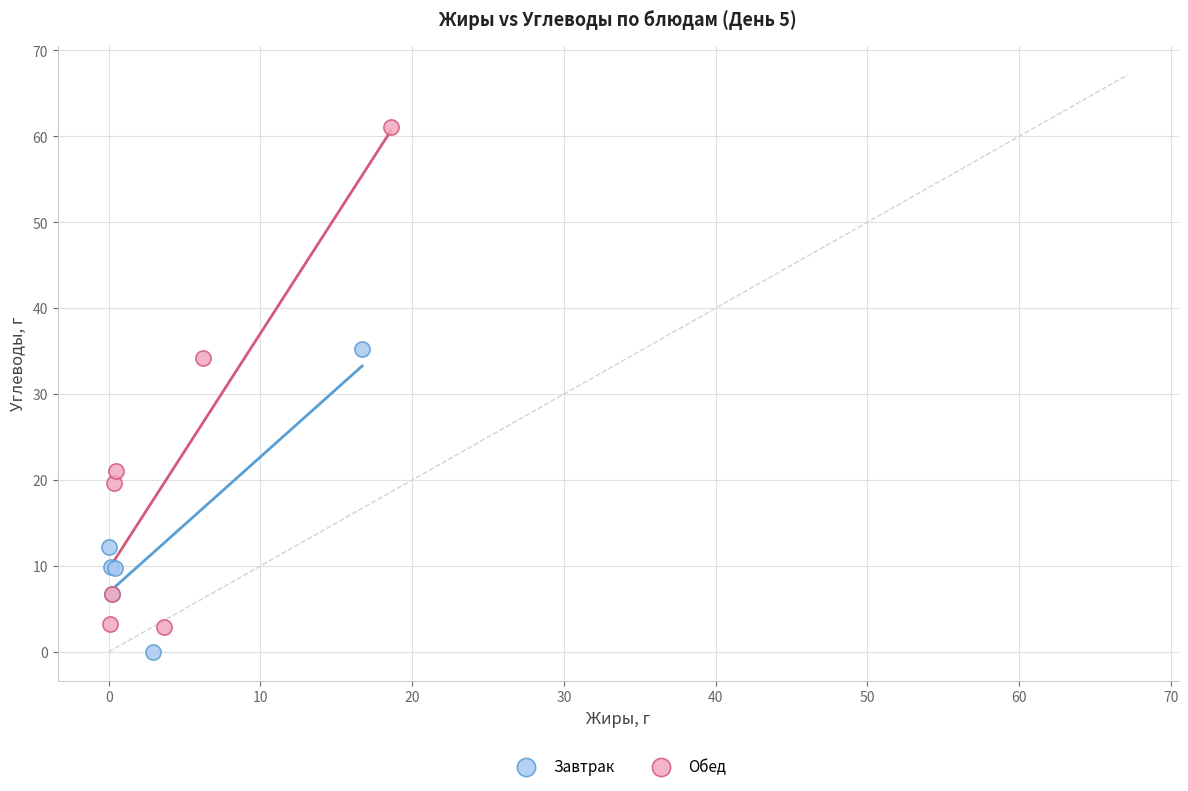

Which series reaches the maximum Y coordinate?

Обед